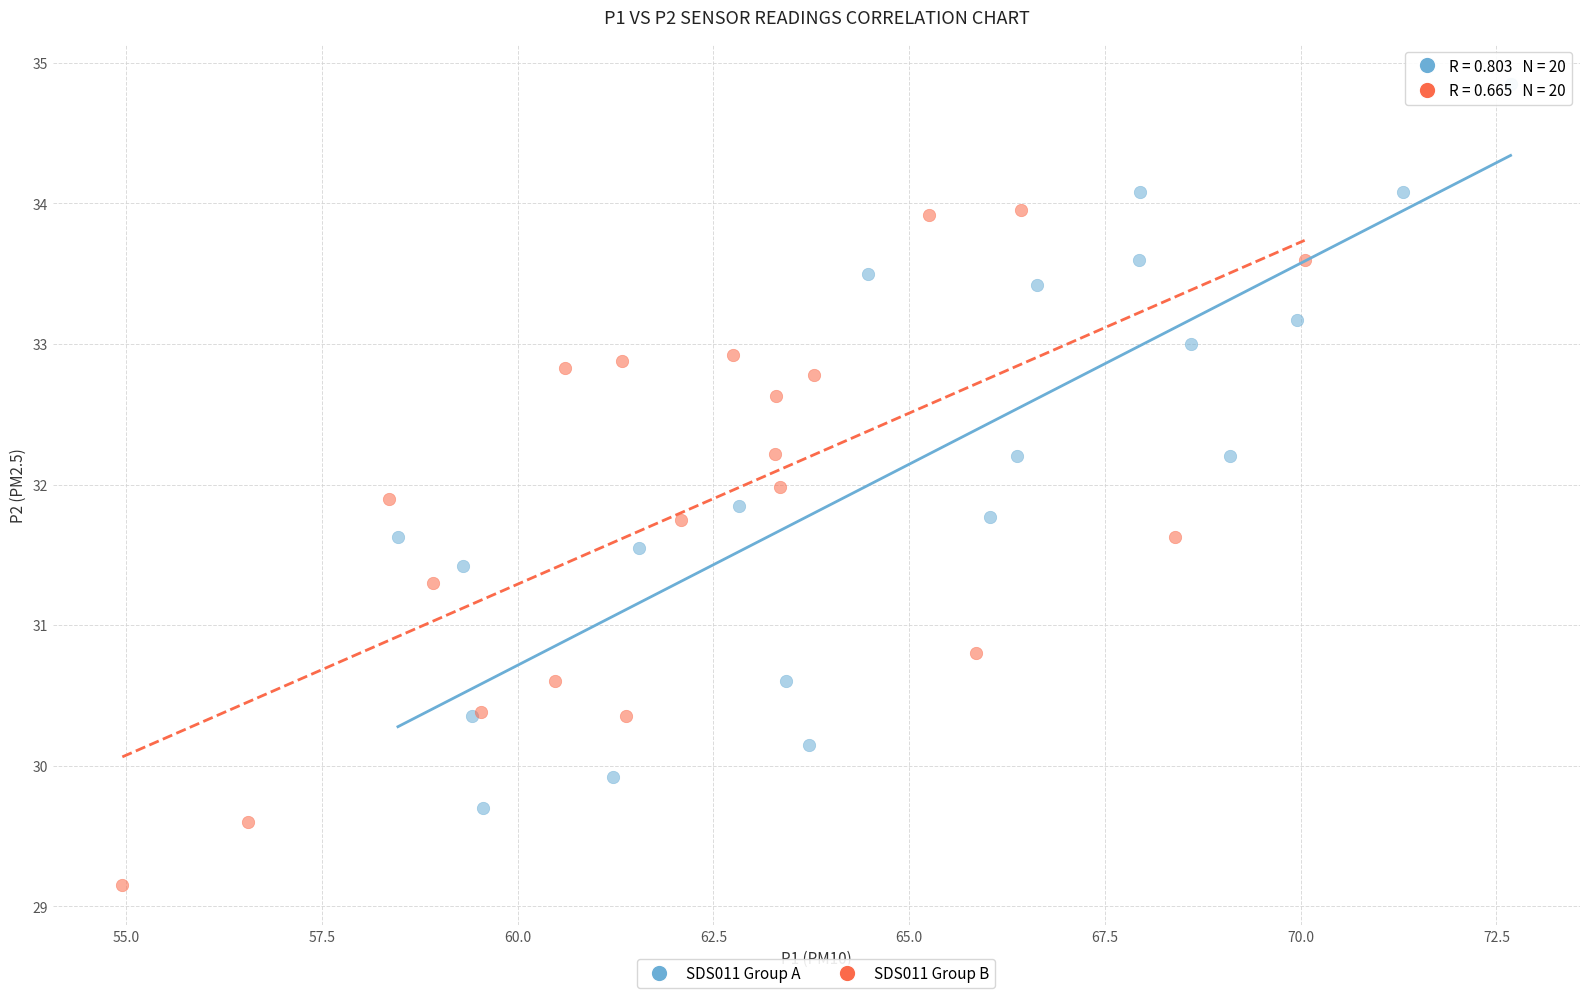

Which series reaches the minimum Y coordinate?

SDS011 Group B